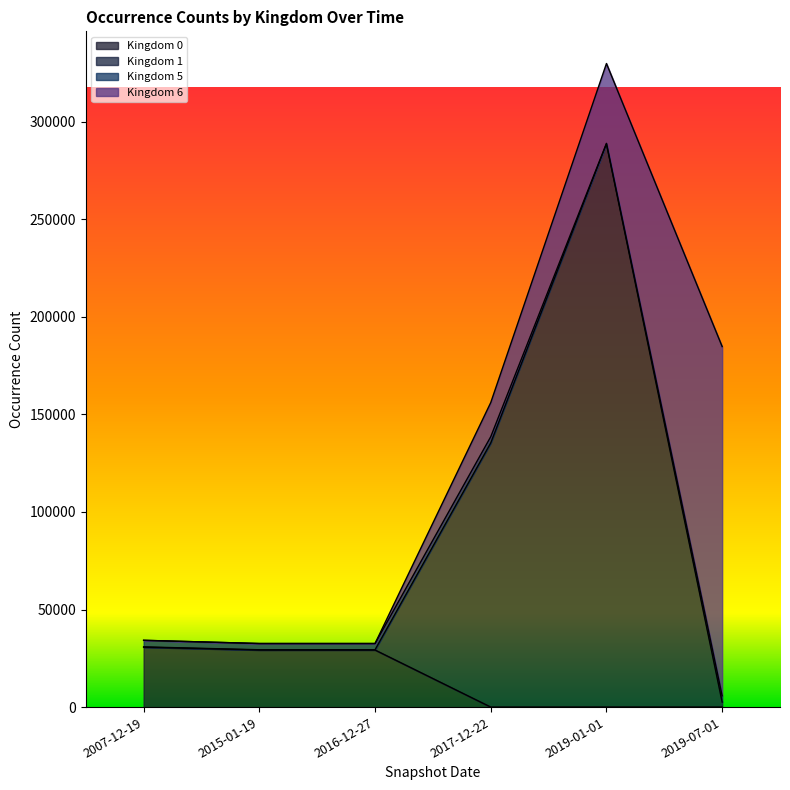

The Kingdom 1 series shows 288839 at 2019-01-01. True or false?

True